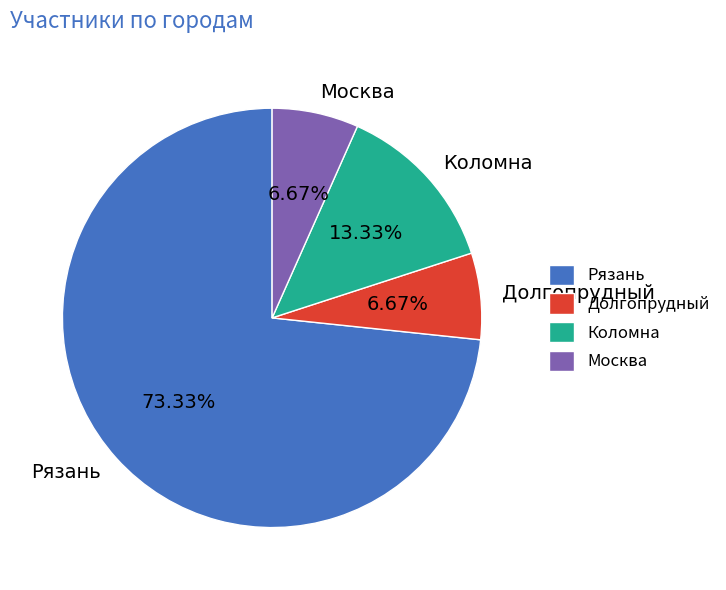

What is the ratio of the value at Москва to the value at Рязань?

0.1